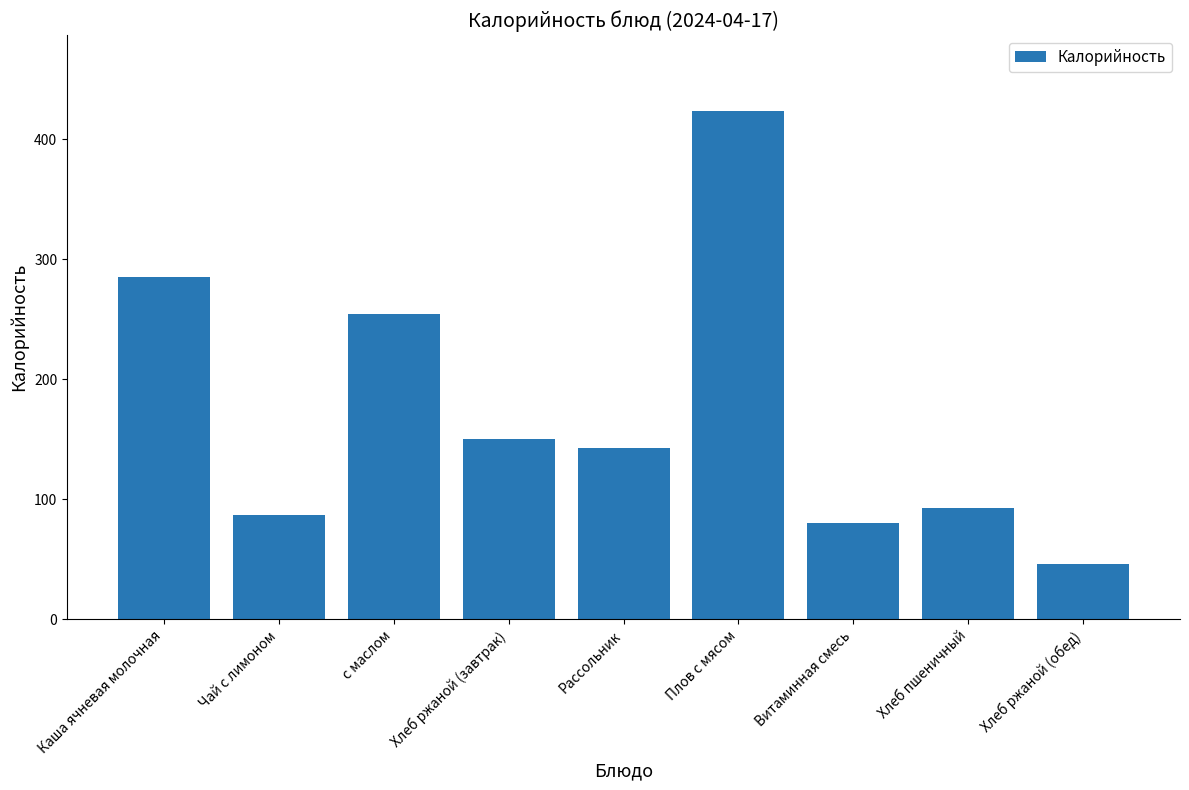

What is the difference between the maximum and minimum values?

377.3